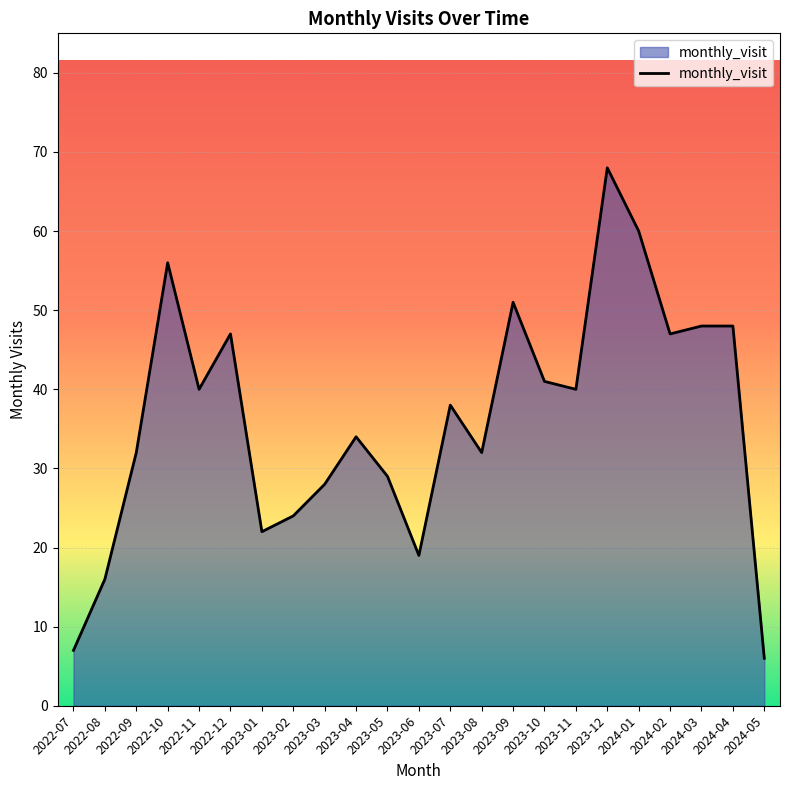

What is the maximum value shown in the chart?

68